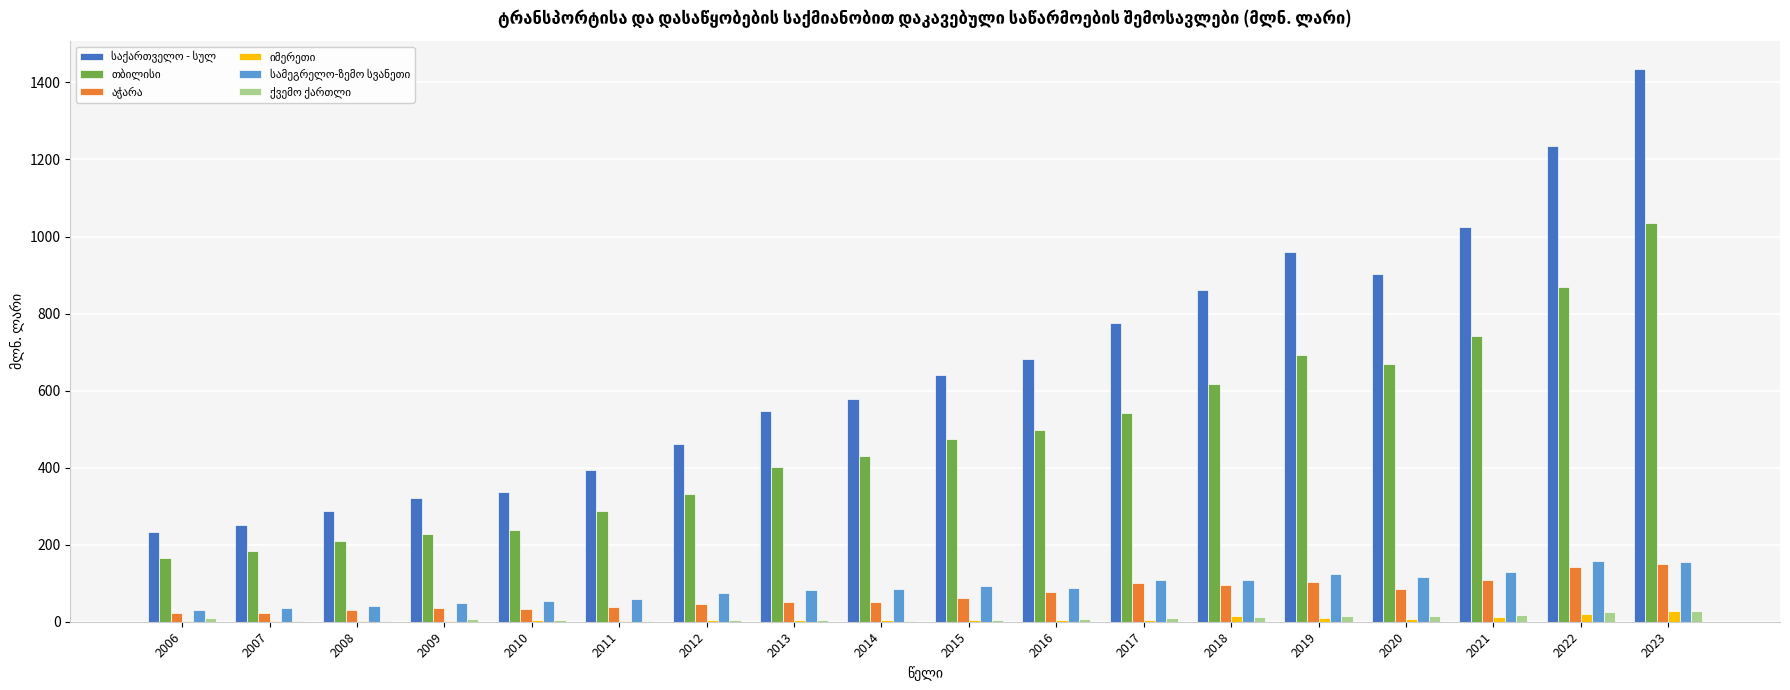

Which category has the highest value across all series?

2023